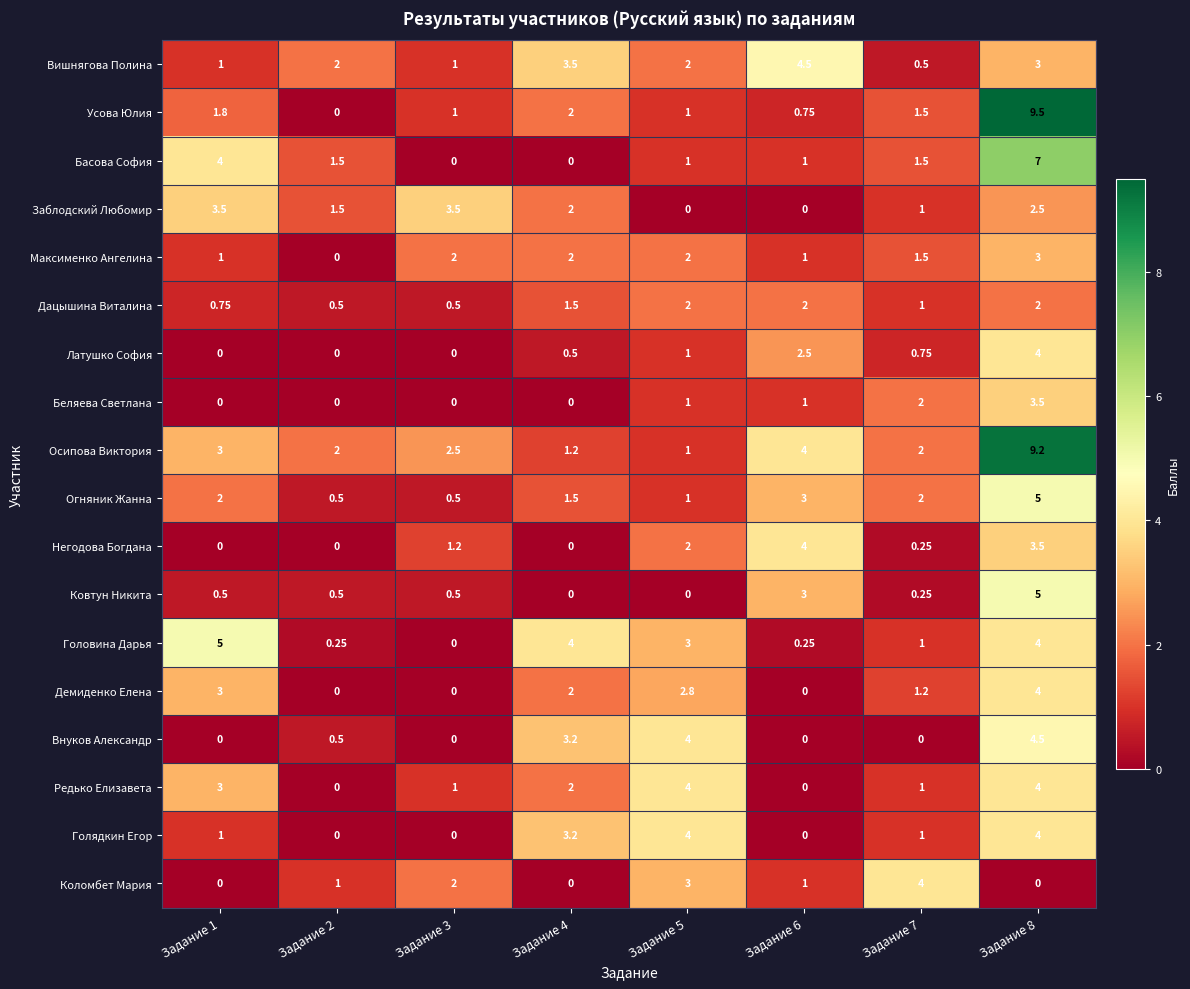

Which series has the widest spread of values?

Усова Юлия